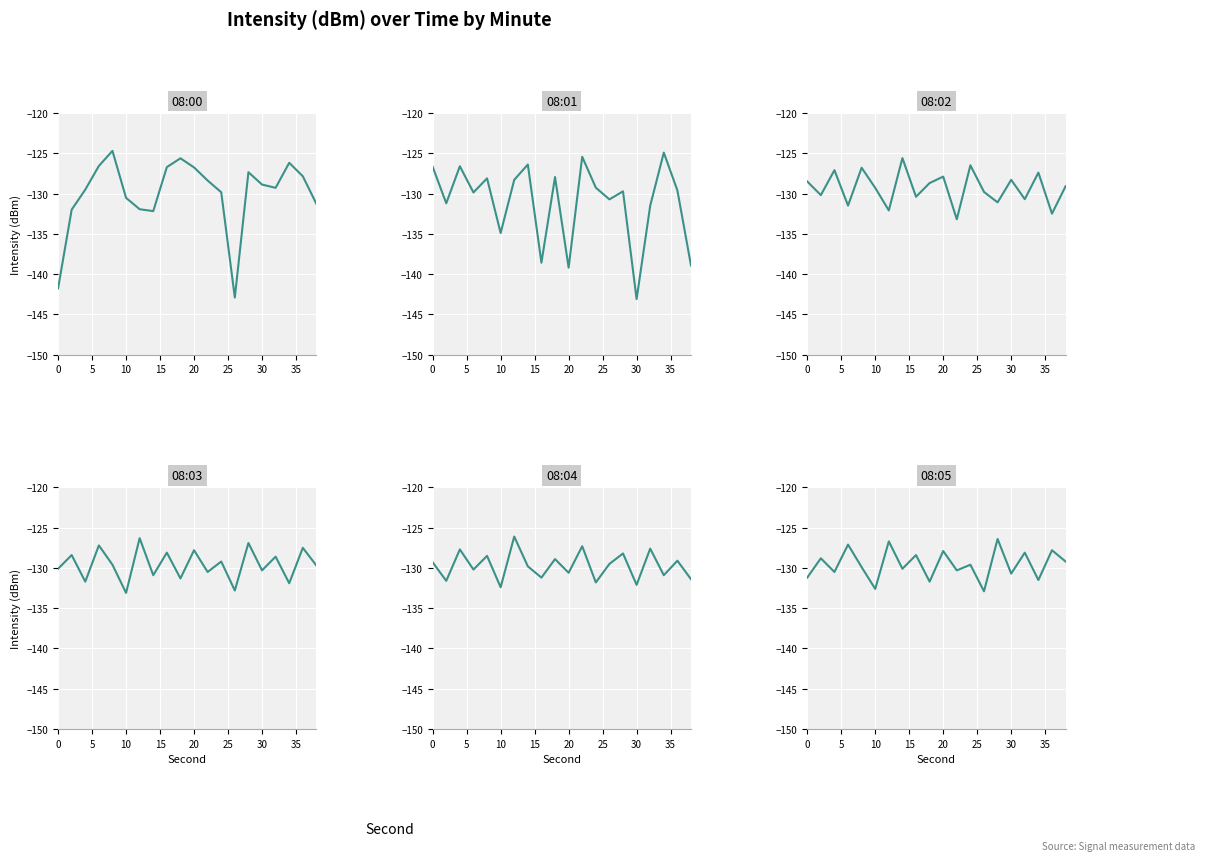

True or false: 08:00 and 08:05 intersect in this chart.

True